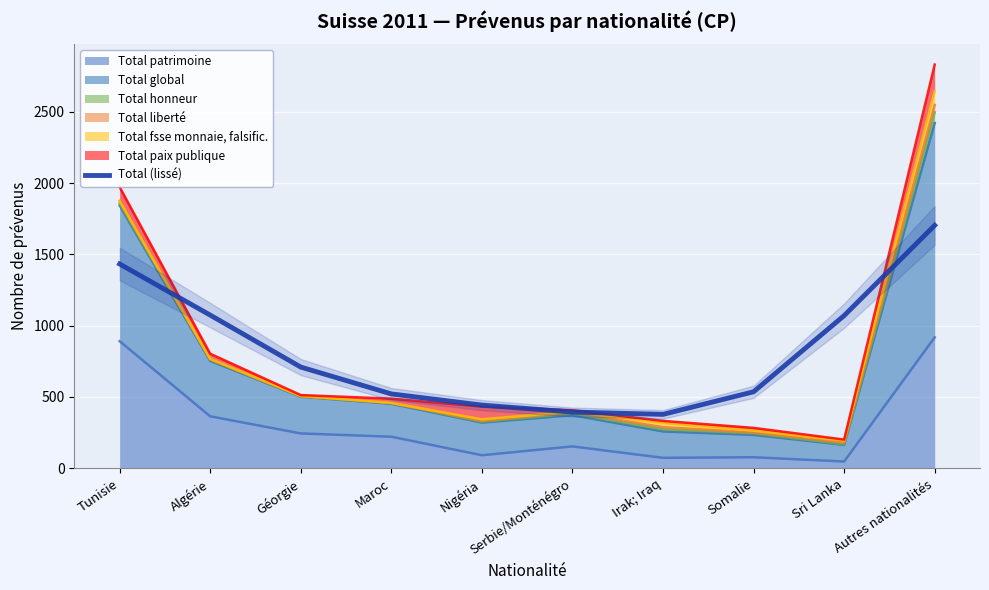

Is it true that the value at Serbie/Monténégro is 545.3?

False